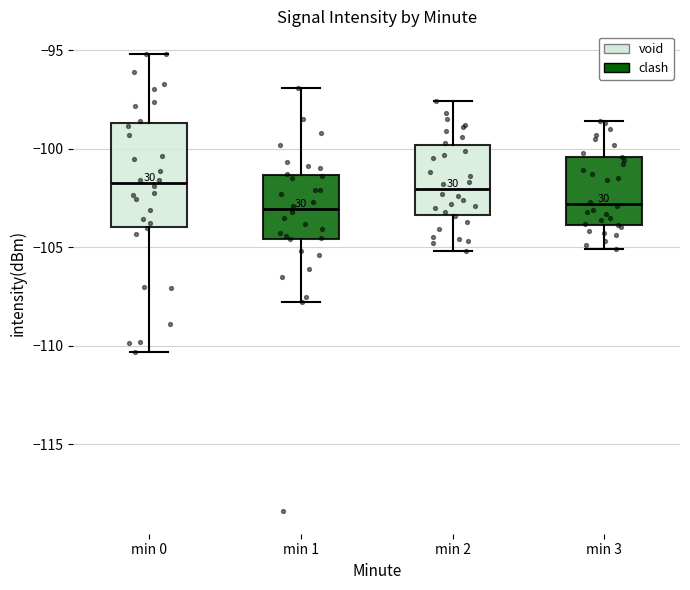

Reading left to right, transcribe this box plot: for each box, give where its median line is, the range the box spans, and where its two whiskers end, as read against the y-axis. The values are not printed on the chart, so give them approximately, as read against the axis.

min 0: median -101.5, box -104.0 to -98.5, whiskers -110.5 to -95.0
min 1: median -103.0, box -104.5 to -101.5, whiskers -108.0 to -97.0
min 2: median -102.0, box -103.5 to -100.0, whiskers -105.0 to -97.5
min 3: median -103.0, box -104.0 to -100.5, whiskers -105.0 to -98.5